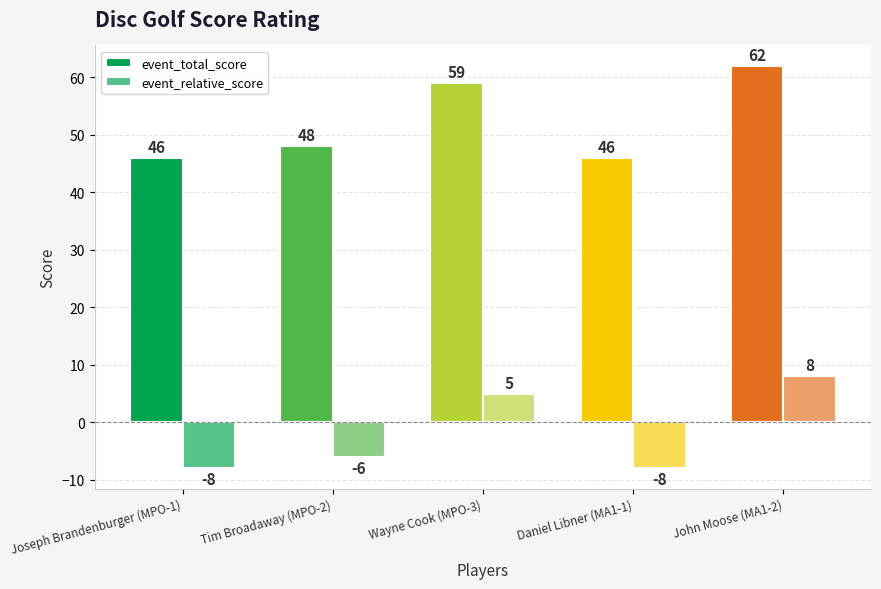

At which label does event_total_score first exceed 48?

Wayne Cook (MPO-3)